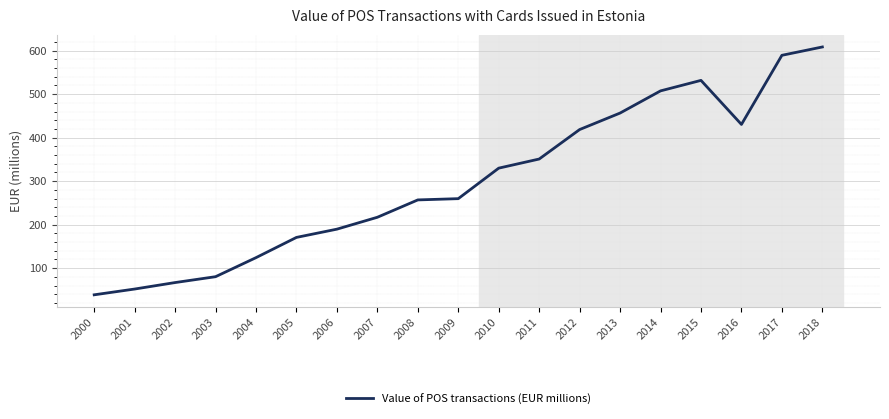

Is it true that the value at 2007 is 216.9?

True